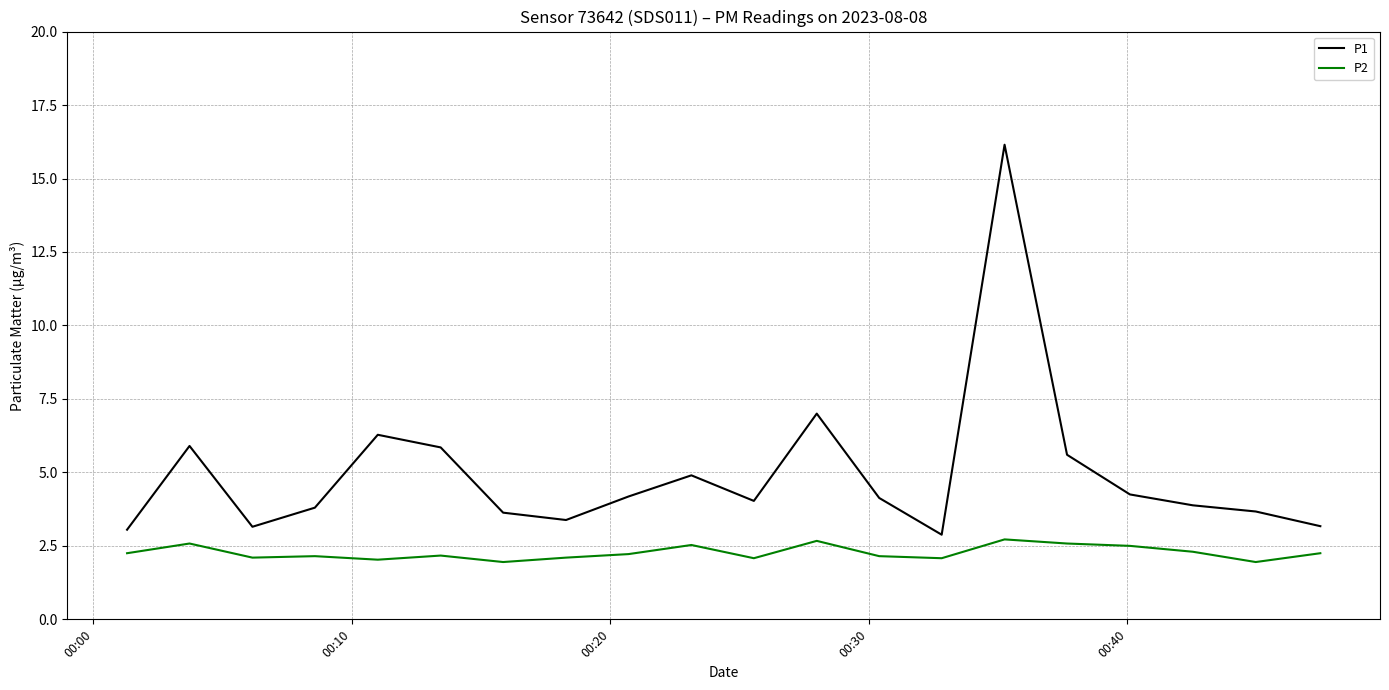

What is the difference between the maximum and minimum values in the P1 series?

13.3